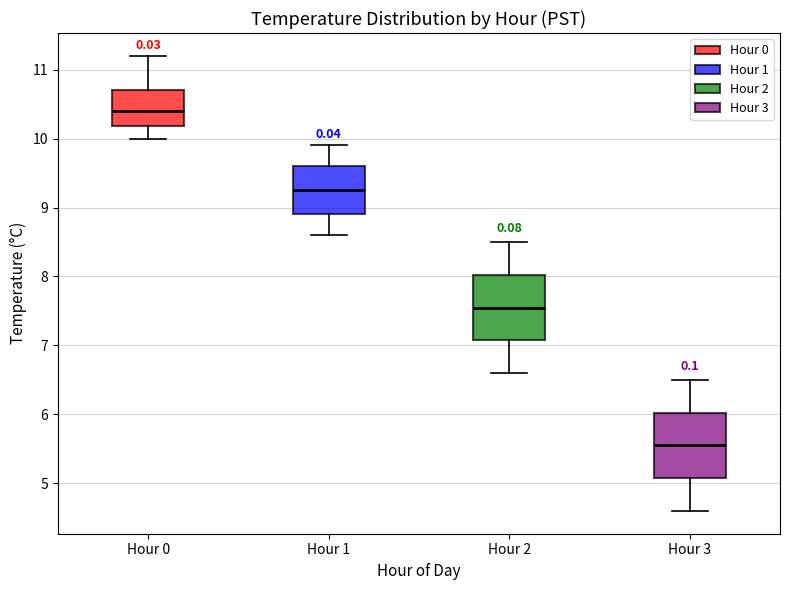

Reading left to right, transcribe this box plot: for each box, give where its median line is, the range the box spans, and where its two whiskers end, as read against the y-axis. The values are not printed on the chart, so give them approximately, as read against the axis.

Hour 0: median 10.4, box 10.2 to 10.7, whiskers 10.0 to 11.2
Hour 1: median 9.3, box 8.9 to 9.6, whiskers 8.6 to 9.9
Hour 2: median 7.6, box 7.1 to 8.0, whiskers 6.6 to 8.5
Hour 3: median 5.6, box 5.1 to 6.0, whiskers 4.6 to 6.5